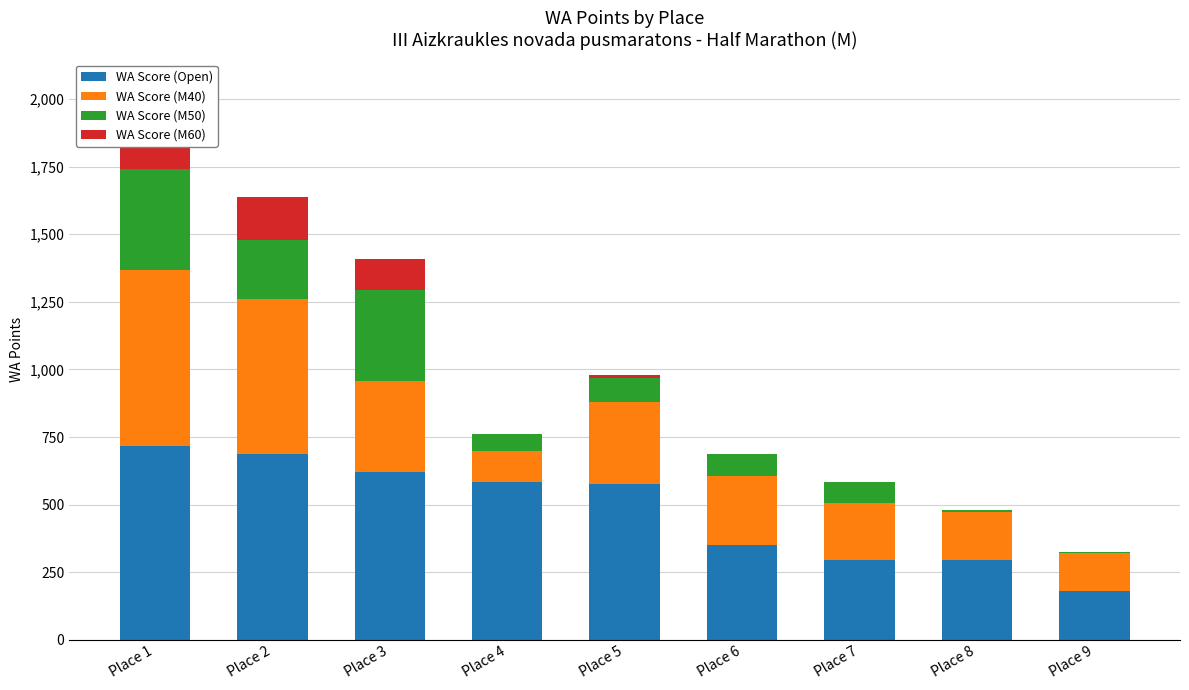

Which has a higher value, Place 8 or Place 7?

Place 7